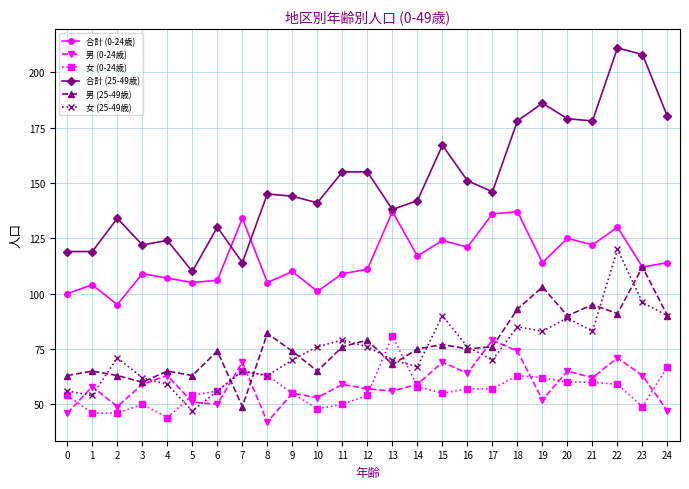

Between 18 and 22, which series saw the biggest shift?

女 (25-49歳)